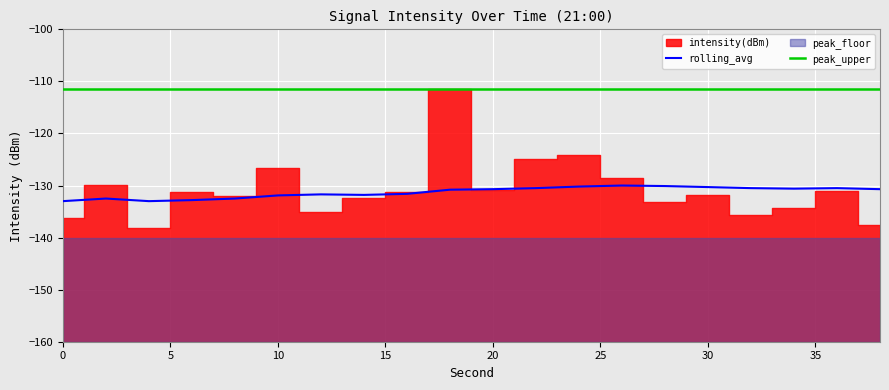

The peak_upper series shows -188.7 at 10. True or false?

False